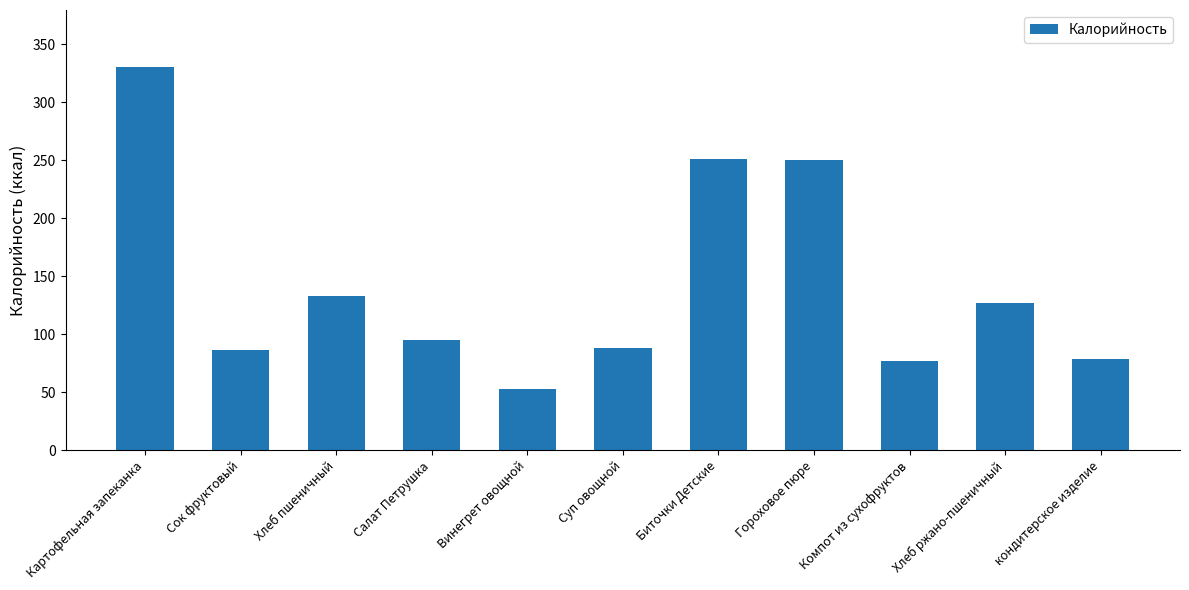

What is the ratio of the value at Хлеб ржано-пшеничный to the value at Гороховое пюре?

0.5